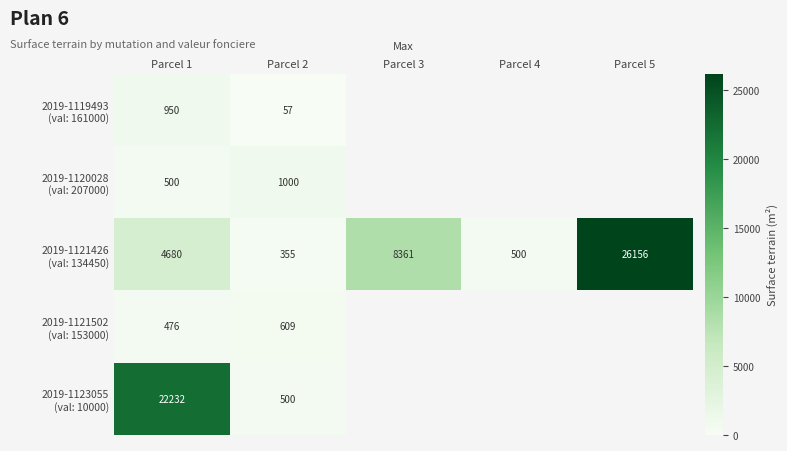

What is the difference between the highest and lowest values at Parcel 2?

943